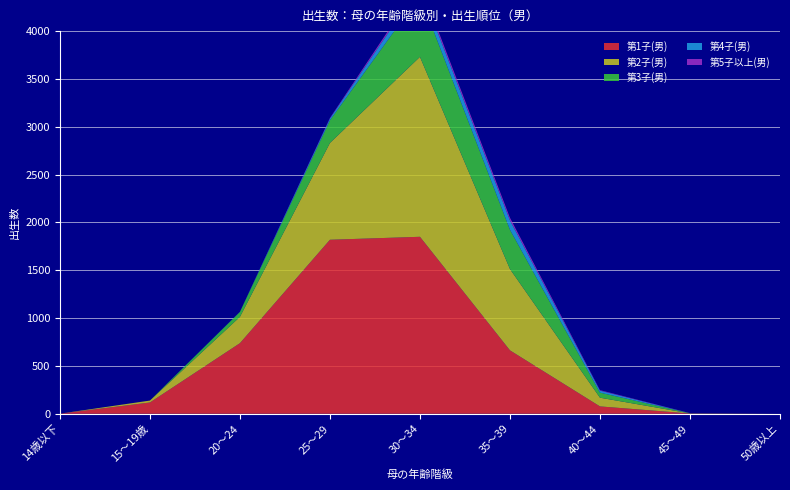

Reading left to right, list all the values displayed in this chart.

第1子(男): 1	118	738	1819	1850	663	77	3	0
第2子(男): 0	20	275	1012	1881	850	91	1	0
第3子(男): 0	0	51	237	642	411	53	2	0
第4子(男): 0	0	2	19	96	98	21	0	0
第5子以上(男): 0	0	0	5	32	27	5	1	0